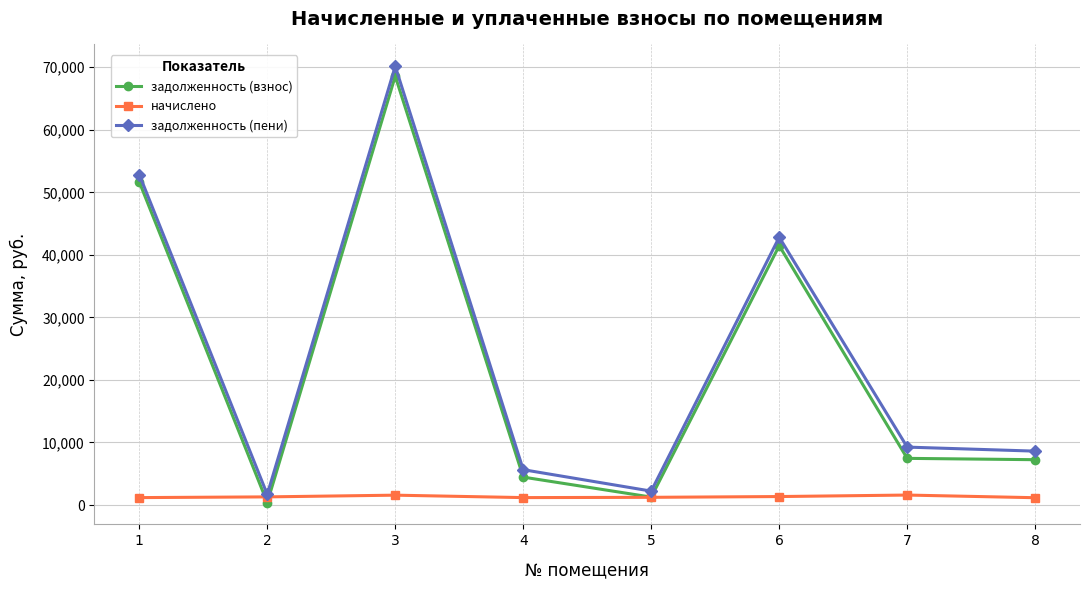

At which label is задолженность (взнос) closest to 34486?

6